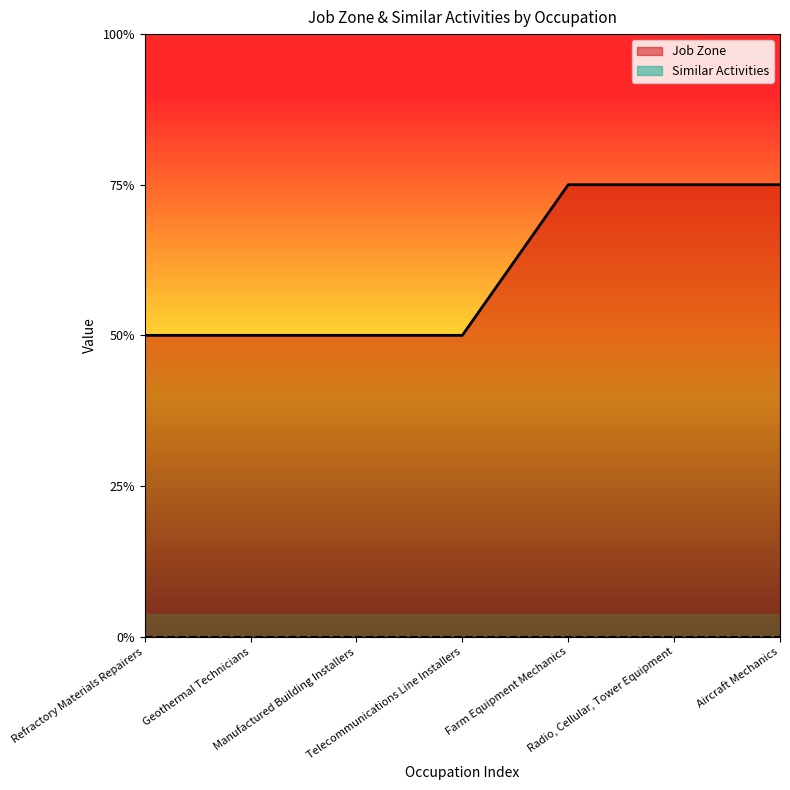

What position from the right is Manufactured Building Installers?

5